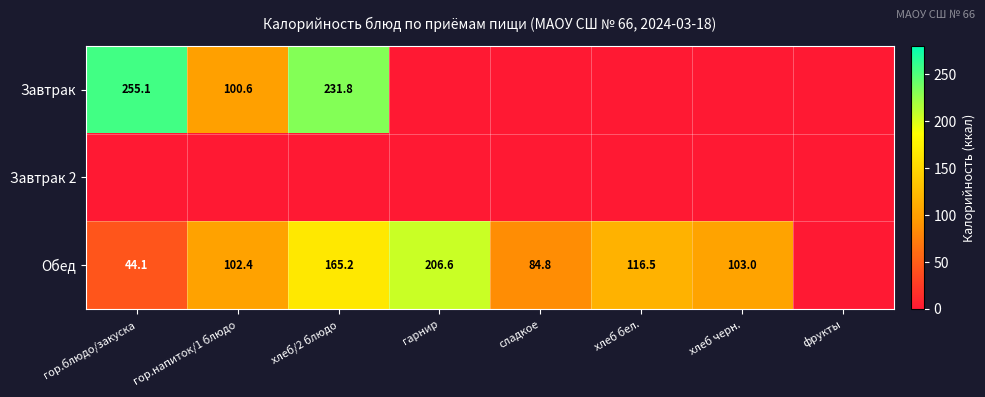

Which has a higher value, гарнир or сладкое?

гарнир